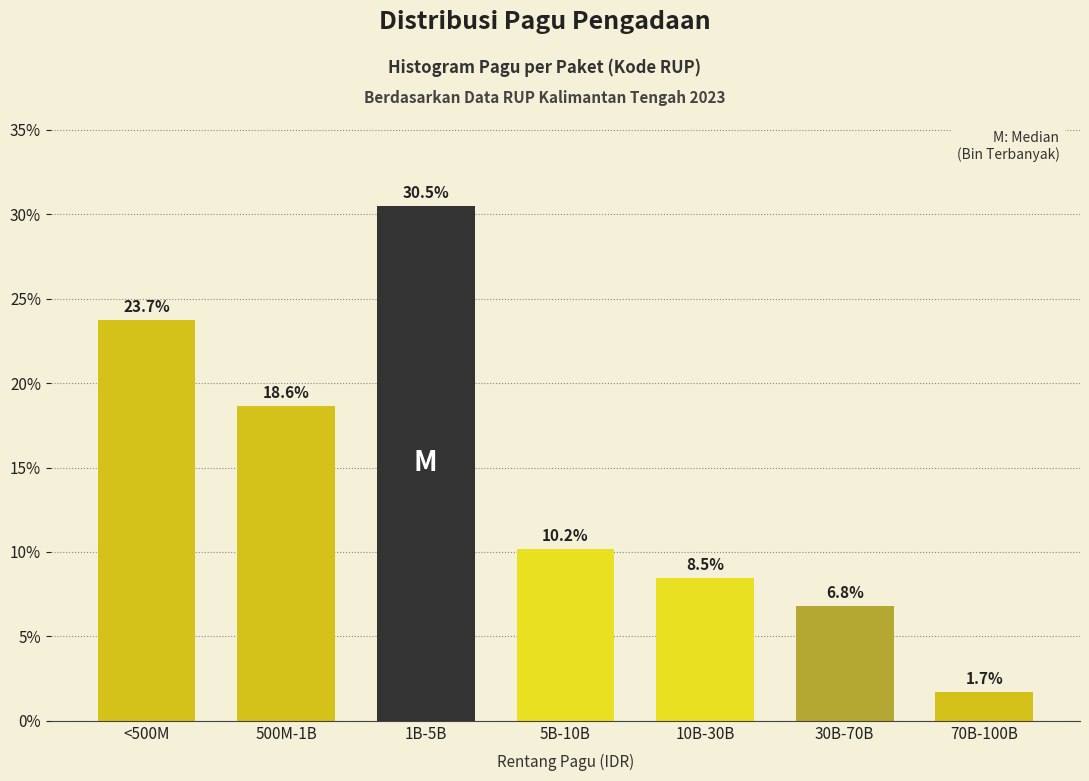

Reading left to right, extract all data points from this chart.

23.7	18.6	30.5	10.2	8.5	6.8	1.7